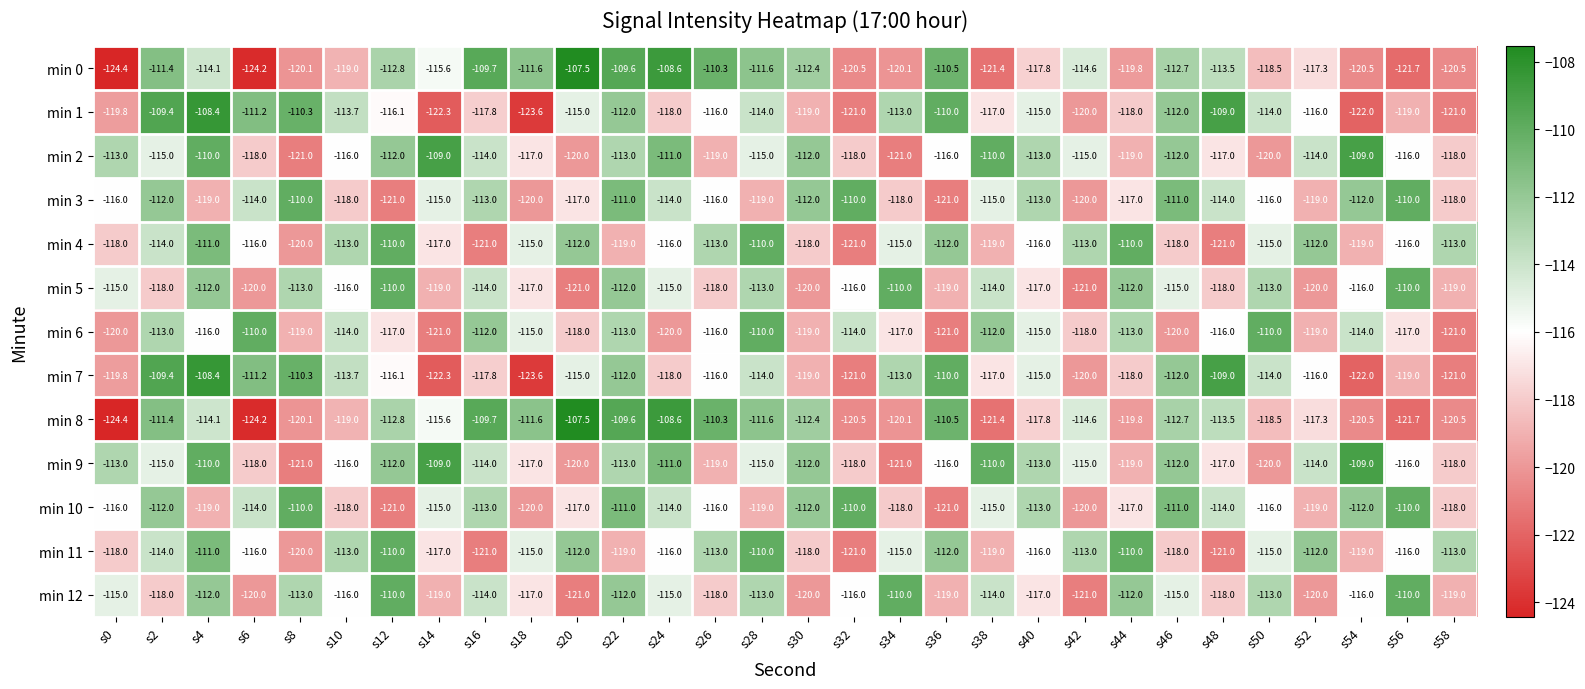

What is the sum of all min 5 values?

-3473.0